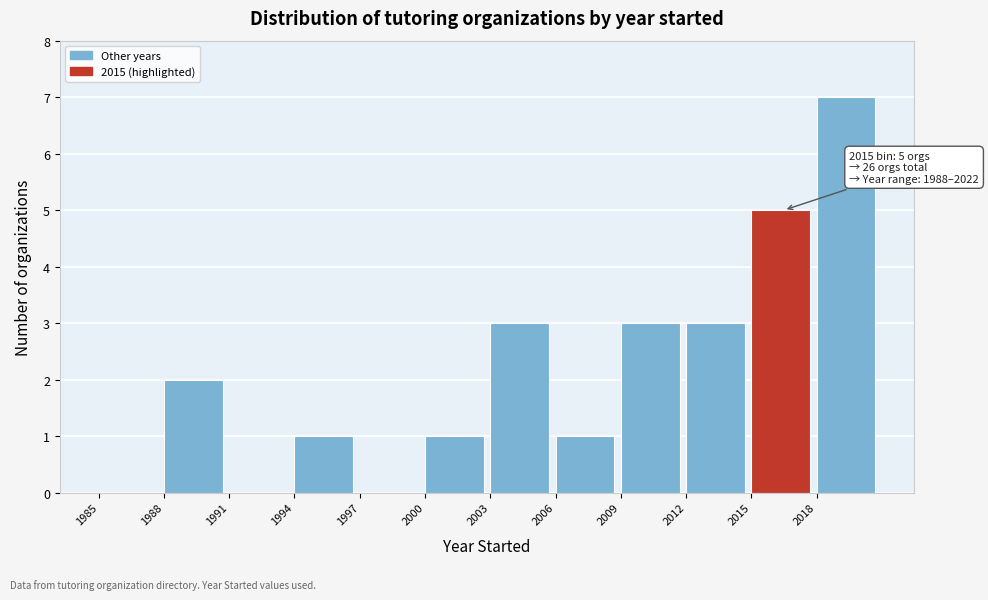

Over which range of the x-axis is the bar tallest?

2018 to 2021